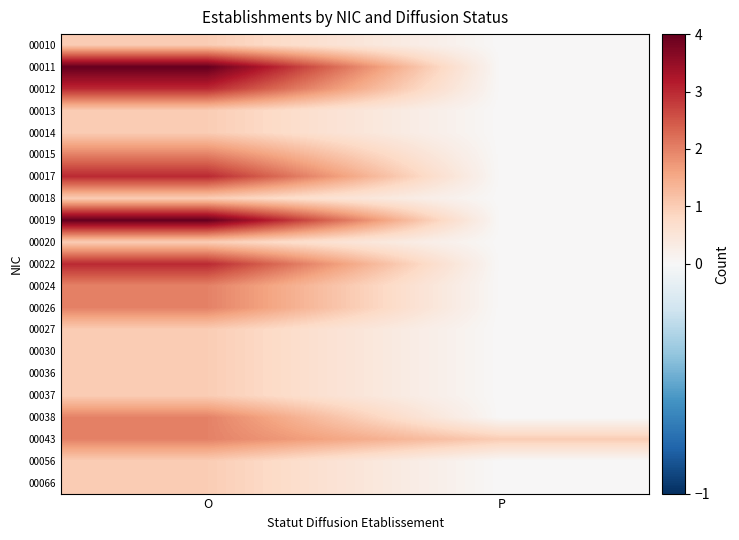

At which category is the sum across all series the highest?

O